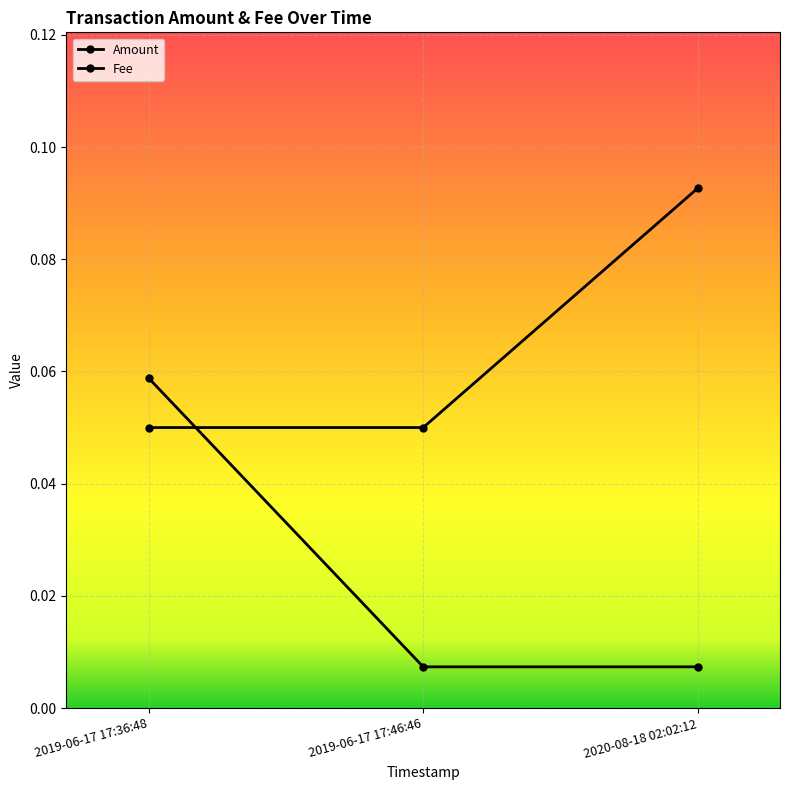

What position from the left is 2020-08-18 02:02:12?

3